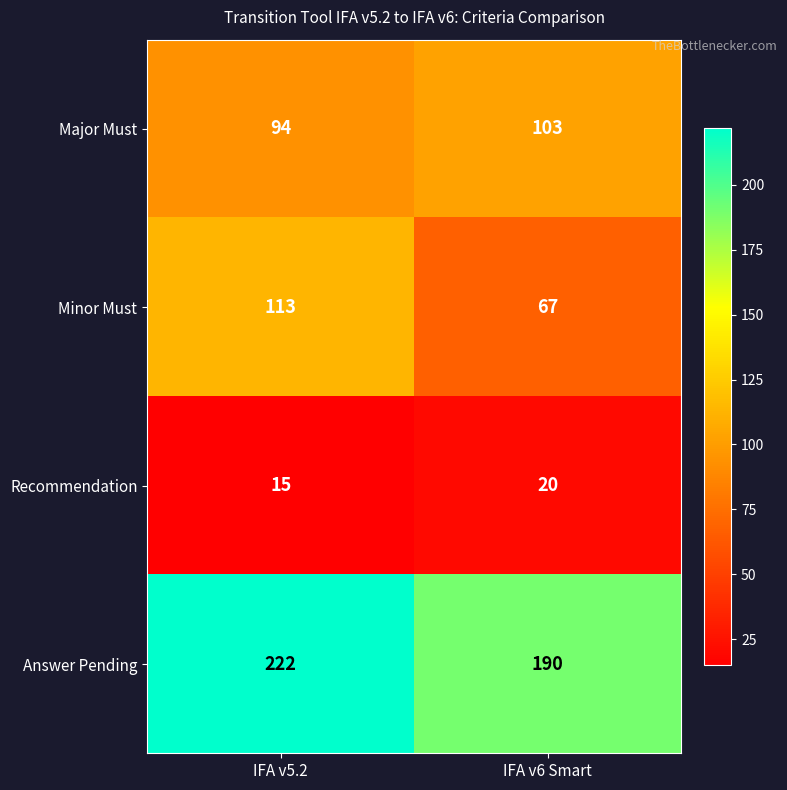

At which category is the sum across all series the highest?

IFA v5.2